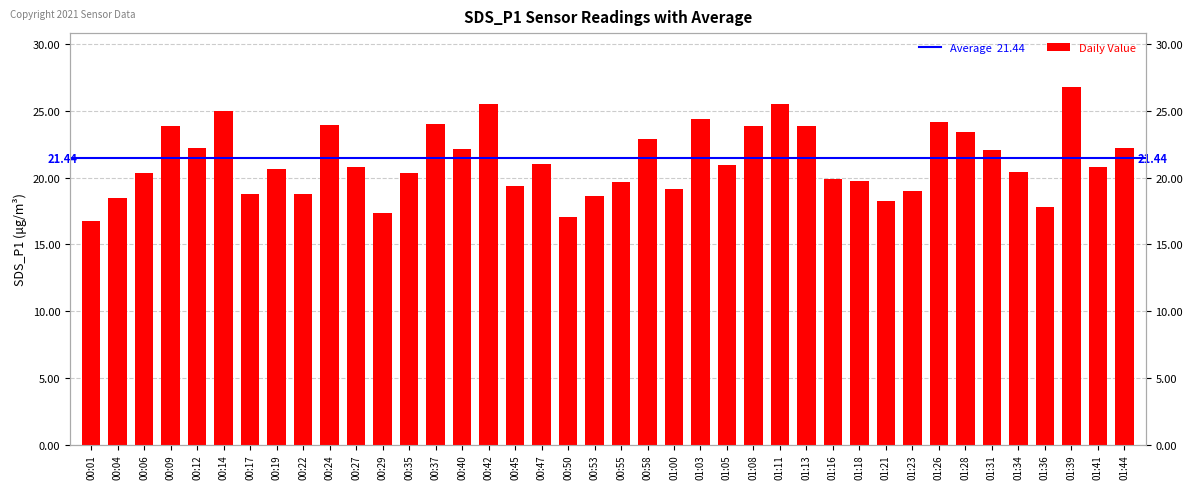

Between 01:34 and 01:18, which is larger?

01:34